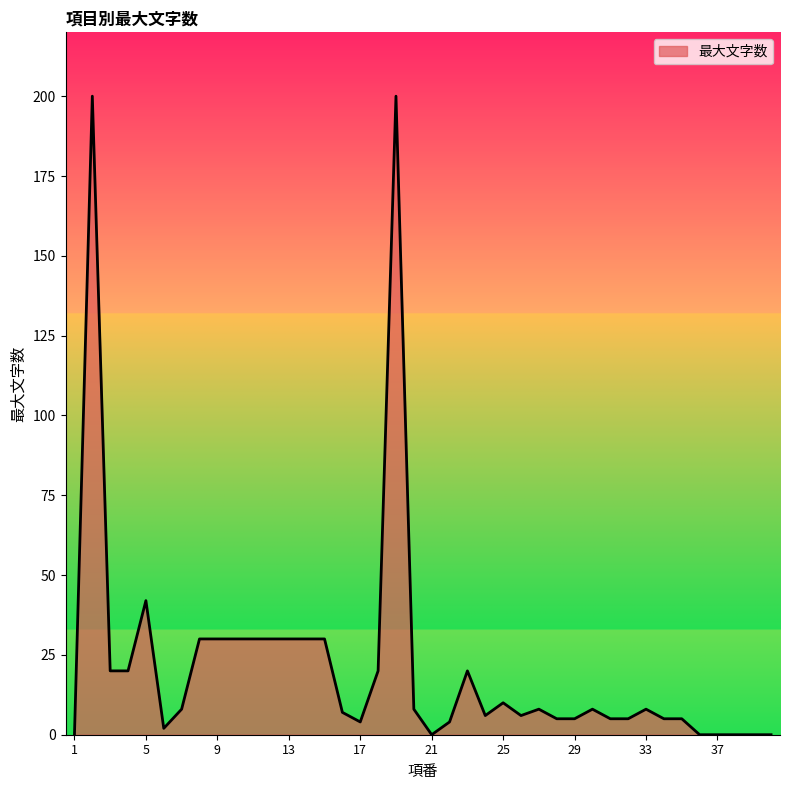

Reading left to right, list all the values displayed in this chart.

0	200	20	20	42	2	8	30	30	30	30	30	30	30	30	7	4	20	200	8	0	4	20	6	10	6	8	5	5	8	5	5	8	5	5	0	0	0	0	0